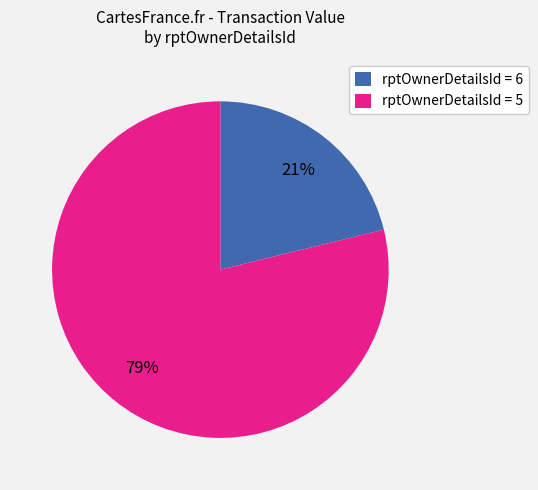

Is there a majority slice in this chart?

Yes